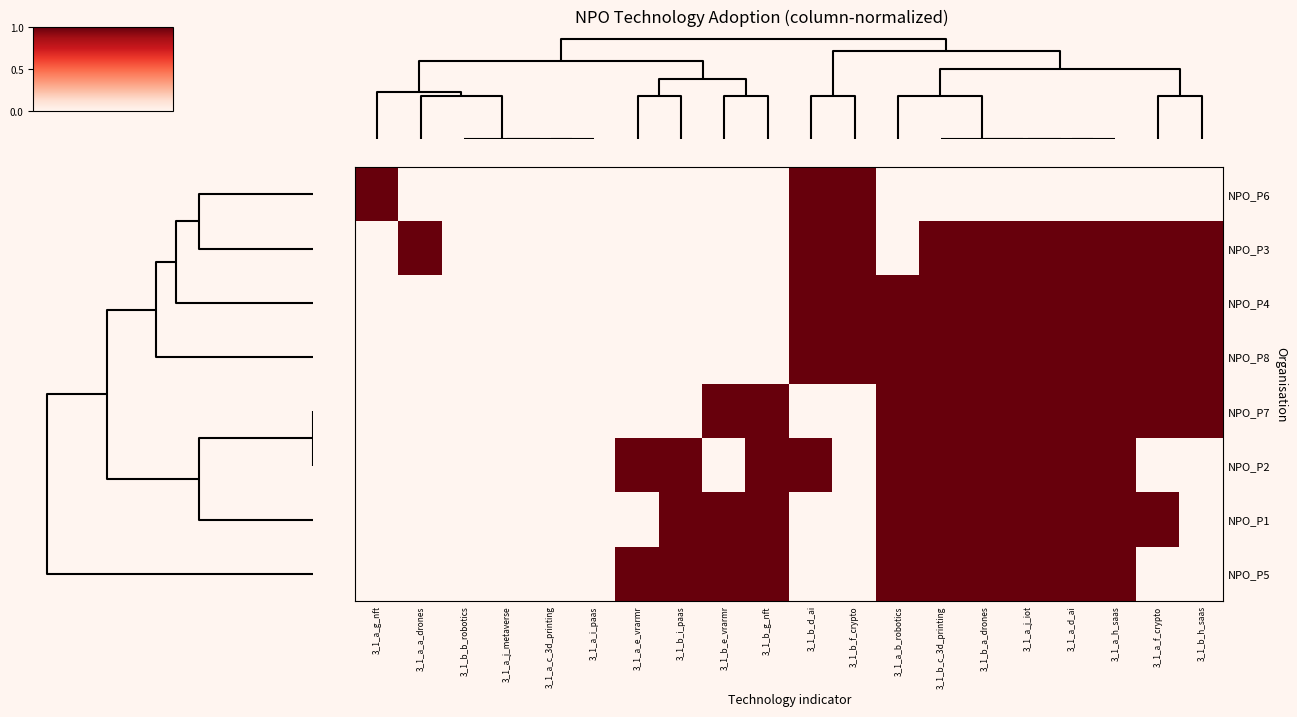

Reading left to right, extract all data points from this chart.

NPO_P6: 3_1_a_g_nft=1	3_1_a_a_drones=0	3_1_b_b_robotics=0	3_1_a_j_metaverse=0	3_1_a_c_3d_printing=0	3_1_a_i_paas=0	3_1_a_e_vrarmr=0	3_1_b_i_paas=0	3_1_b_e_vrarmr=0	3_1_b_g_nft=0	3_1_b_d_ai=1	3_1_b_f_crypto=1	3_1_a_b_robotics=0	3_1_b_c_3d_printing=0	3_1_b_a_drones=0	3_1_a_j_iot=0	3_1_a_d_ai=0	3_1_a_h_saas=0	3_1_a_f_crypto=0	3_1_b_h_saas=0
NPO_P3: 3_1_a_g_nft=0	3_1_a_a_drones=1	3_1_b_b_robotics=0	3_1_a_j_metaverse=0	3_1_a_c_3d_printing=0	3_1_a_i_paas=0	3_1_a_e_vrarmr=0	3_1_b_i_paas=0	3_1_b_e_vrarmr=0	3_1_b_g_nft=0	3_1_b_d_ai=1	3_1_b_f_crypto=1	3_1_a_b_robotics=0	3_1_b_c_3d_printing=1	3_1_b_a_drones=1	3_1_a_j_iot=1	3_1_a_d_ai=1	3_1_a_h_saas=1	3_1_a_f_crypto=1	3_1_b_h_saas=1
NPO_P4: 3_1_a_g_nft=0	3_1_a_a_drones=0	3_1_b_b_robotics=0	3_1_a_j_metaverse=0	3_1_a_c_3d_printing=0	3_1_a_i_paas=0	3_1_a_e_vrarmr=0	3_1_b_i_paas=0	3_1_b_e_vrarmr=0	3_1_b_g_nft=0	3_1_b_d_ai=1	3_1_b_f_crypto=1	3_1_a_b_robotics=1	3_1_b_c_3d_printing=1	3_1_b_a_drones=1	3_1_a_j_iot=1	3_1_a_d_ai=1	3_1_a_h_saas=1	3_1_a_f_crypto=1	3_1_b_h_saas=1
NPO_P8: 3_1_a_g_nft=0	3_1_a_a_drones=0	3_1_b_b_robotics=0	3_1_a_j_metaverse=0	3_1_a_c_3d_printing=0	3_1_a_i_paas=0	3_1_a_e_vrarmr=0	3_1_b_i_paas=0	3_1_b_e_vrarmr=0	3_1_b_g_nft=0	3_1_b_d_ai=1	3_1_b_f_crypto=1	3_1_a_b_robotics=1	3_1_b_c_3d_printing=1	3_1_b_a_drones=1	3_1_a_j_iot=1	3_1_a_d_ai=1	3_1_a_h_saas=1	3_1_a_f_crypto=1	3_1_b_h_saas=1
NPO_P7: 3_1_a_g_nft=0	3_1_a_a_drones=0	3_1_b_b_robotics=0	3_1_a_j_metaverse=0	3_1_a_c_3d_printing=0	3_1_a_i_paas=0	3_1_a_e_vrarmr=0	3_1_b_i_paas=0	3_1_b_e_vrarmr=1	3_1_b_g_nft=1	3_1_b_d_ai=0	3_1_b_f_crypto=0	3_1_a_b_robotics=1	3_1_b_c_3d_printing=1	3_1_b_a_drones=1	3_1_a_j_iot=1	3_1_a_d_ai=1	3_1_a_h_saas=1	3_1_a_f_crypto=1	3_1_b_h_saas=1
NPO_P2: 3_1_a_g_nft=0	3_1_a_a_drones=0	3_1_b_b_robotics=0	3_1_a_j_metaverse=0	3_1_a_c_3d_printing=0	3_1_a_i_paas=0	3_1_a_e_vrarmr=1	3_1_b_i_paas=1	3_1_b_e_vrarmr=0	3_1_b_g_nft=1	3_1_b_d_ai=1	3_1_b_f_crypto=0	3_1_a_b_robotics=1	3_1_b_c_3d_printing=1	3_1_b_a_drones=1	3_1_a_j_iot=1	3_1_a_d_ai=1	3_1_a_h_saas=1	3_1_a_f_crypto=0	3_1_b_h_saas=0
NPO_P1: 3_1_a_g_nft=0	3_1_a_a_drones=0	3_1_b_b_robotics=0	3_1_a_j_metaverse=0	3_1_a_c_3d_printing=0	3_1_a_i_paas=0	3_1_a_e_vrarmr=0	3_1_b_i_paas=1	3_1_b_e_vrarmr=1	3_1_b_g_nft=1	3_1_b_d_ai=0	3_1_b_f_crypto=0	3_1_a_b_robotics=1	3_1_b_c_3d_printing=1	3_1_b_a_drones=1	3_1_a_j_iot=1	3_1_a_d_ai=1	3_1_a_h_saas=1	3_1_a_f_crypto=1	3_1_b_h_saas=0
NPO_P5: 3_1_a_g_nft=0	3_1_a_a_drones=0	3_1_b_b_robotics=0	3_1_a_j_metaverse=0	3_1_a_c_3d_printing=0	3_1_a_i_paas=0	3_1_a_e_vrarmr=1	3_1_b_i_paas=1	3_1_b_e_vrarmr=1	3_1_b_g_nft=1	3_1_b_d_ai=0	3_1_b_f_crypto=0	3_1_a_b_robotics=1	3_1_b_c_3d_printing=1	3_1_b_a_drones=1	3_1_a_j_iot=1	3_1_a_d_ai=1	3_1_a_h_saas=1	3_1_a_f_crypto=0	3_1_b_h_saas=0